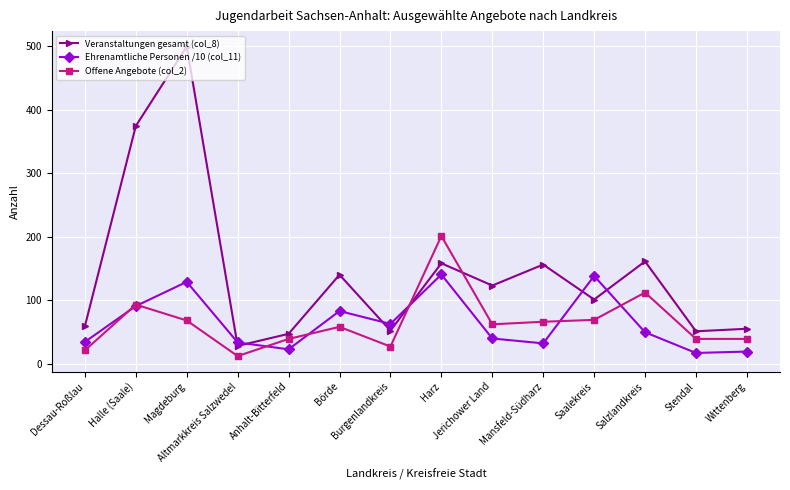

True or false: Veranstaltungen gesamt (col_8) has more than 2 interior local peaks.

True